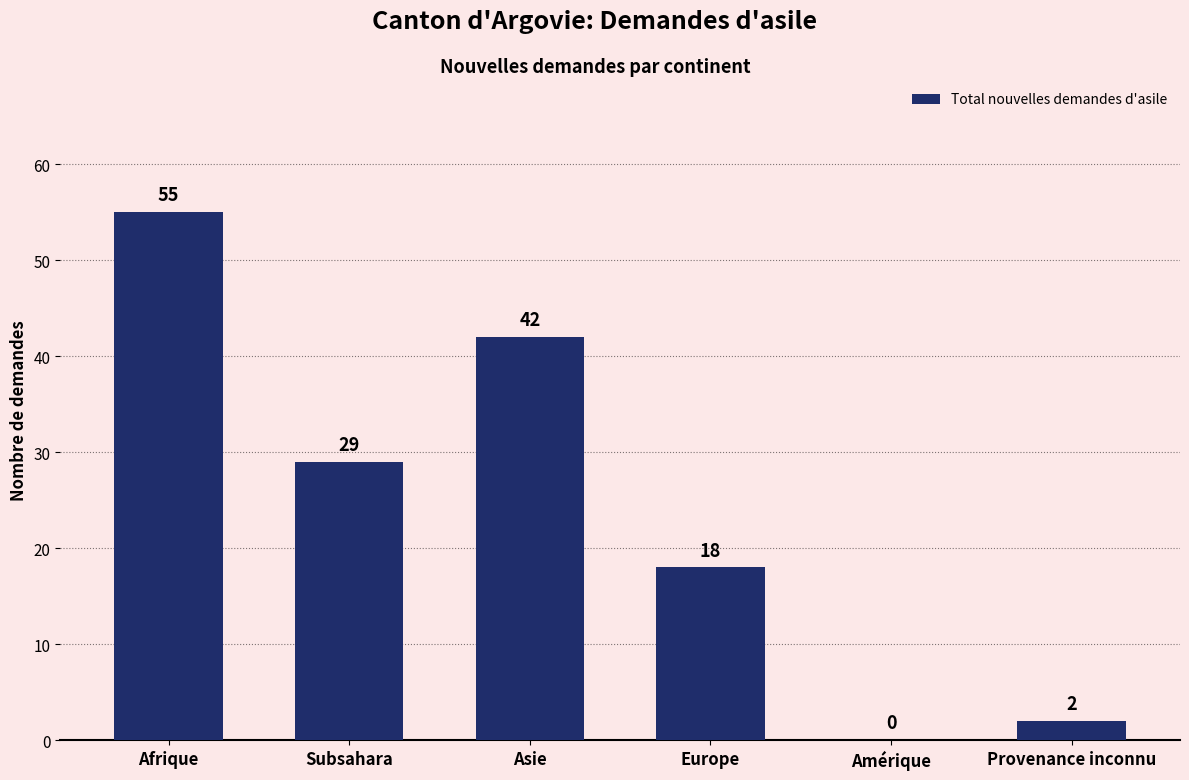

Between Europe and Amérique, which is larger?

Europe